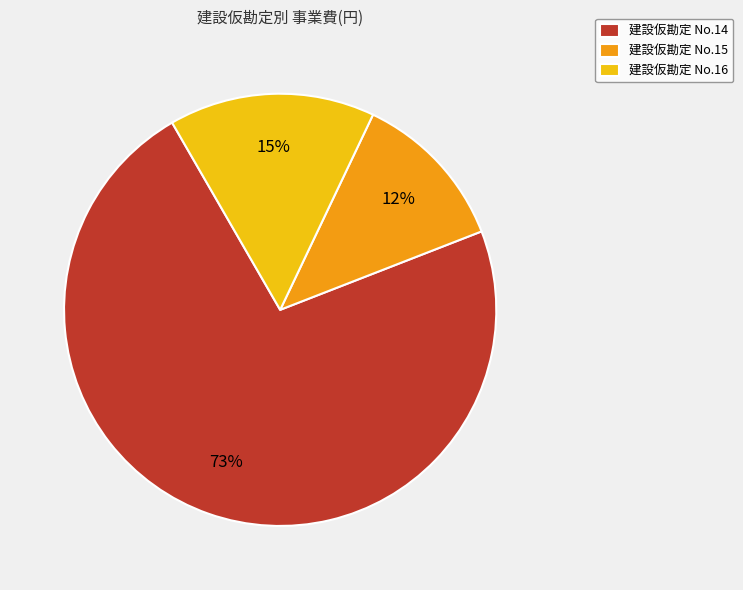

Which category accounts for the majority?

建設仮勘定 No.14